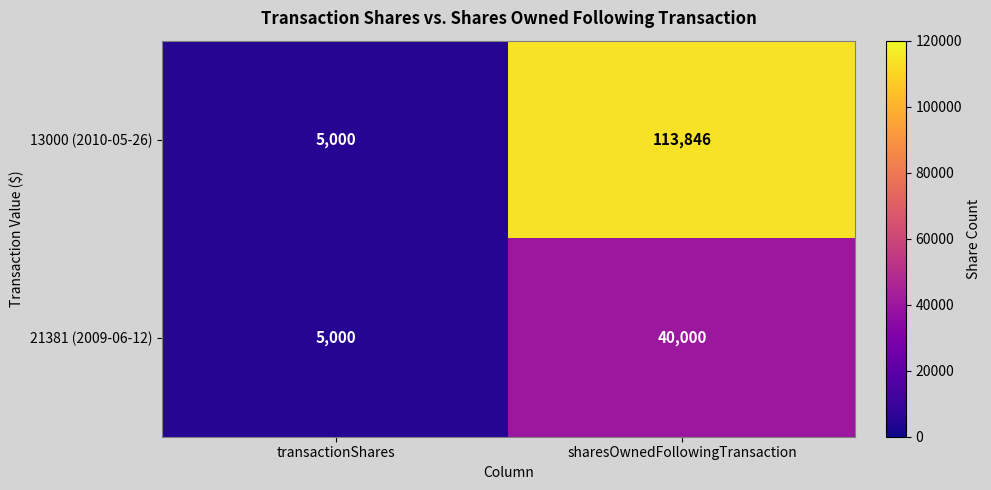

Rank the series at sharesOwnedFollowingTransaction from highest to lowest value.

13000 (2010-05-26), 21381 (2009-06-12)